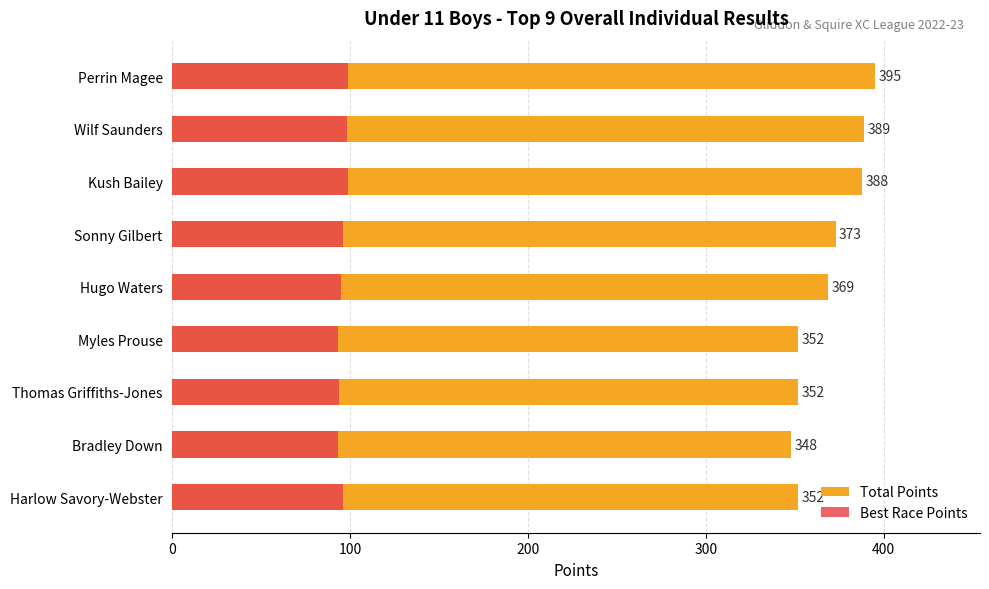

How many values in the Best Race Points series are below 96?

4